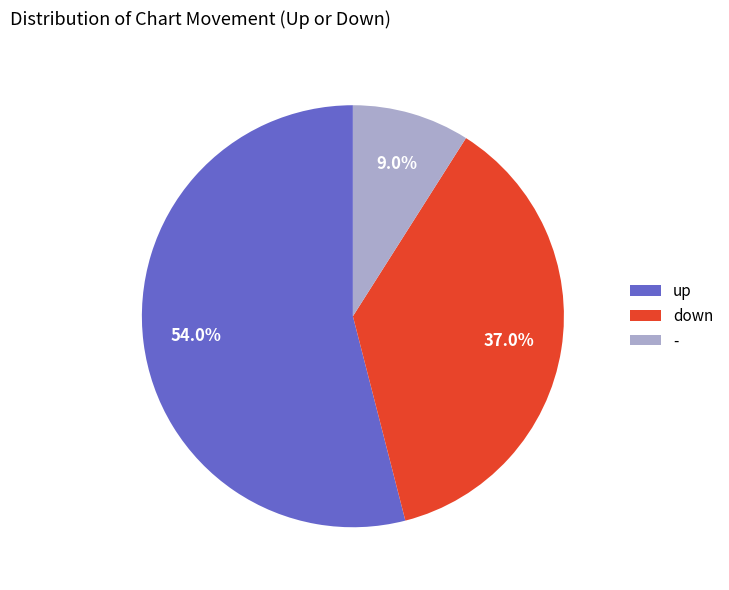

To the nearest percent, what is the difference between the largest and smallest slice percentages?

45%